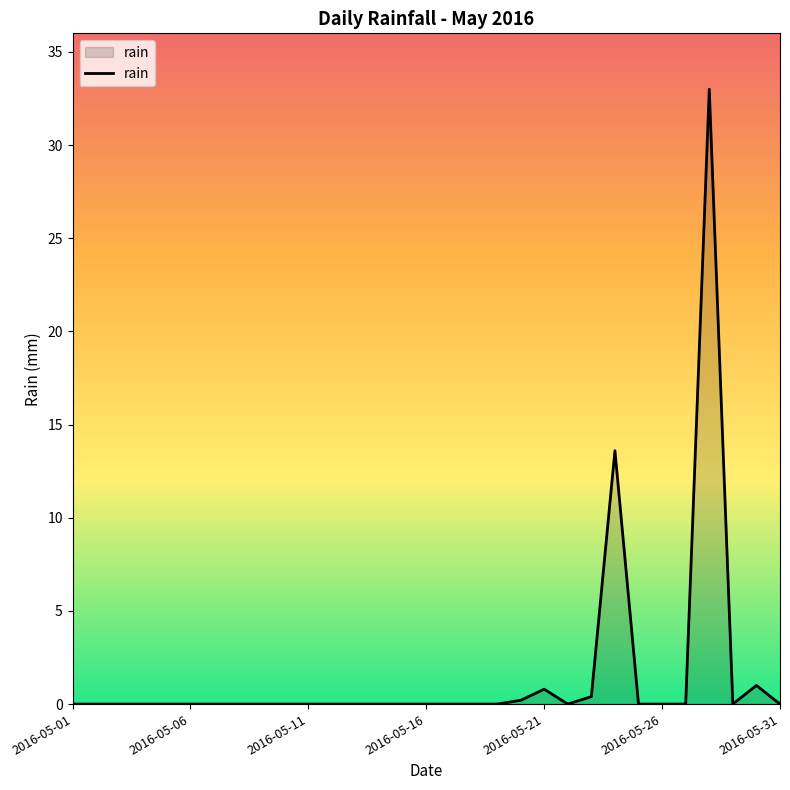

What is the difference between the maximum and minimum values?

33.0